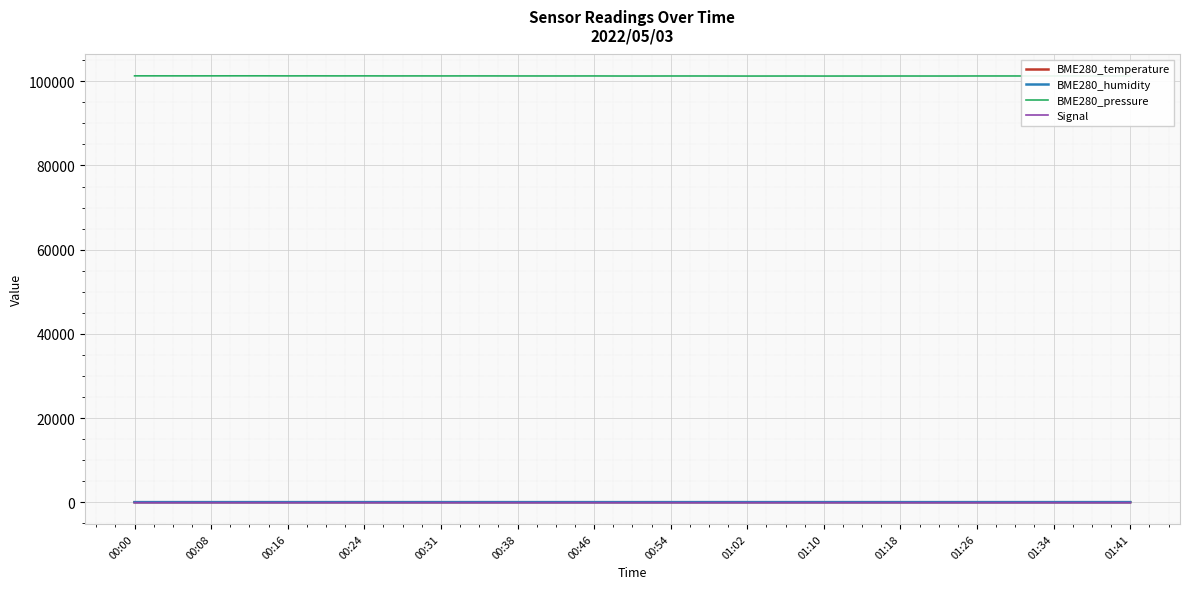

True or false: BME280_temperature and BME280_pressure cross at least once.

False